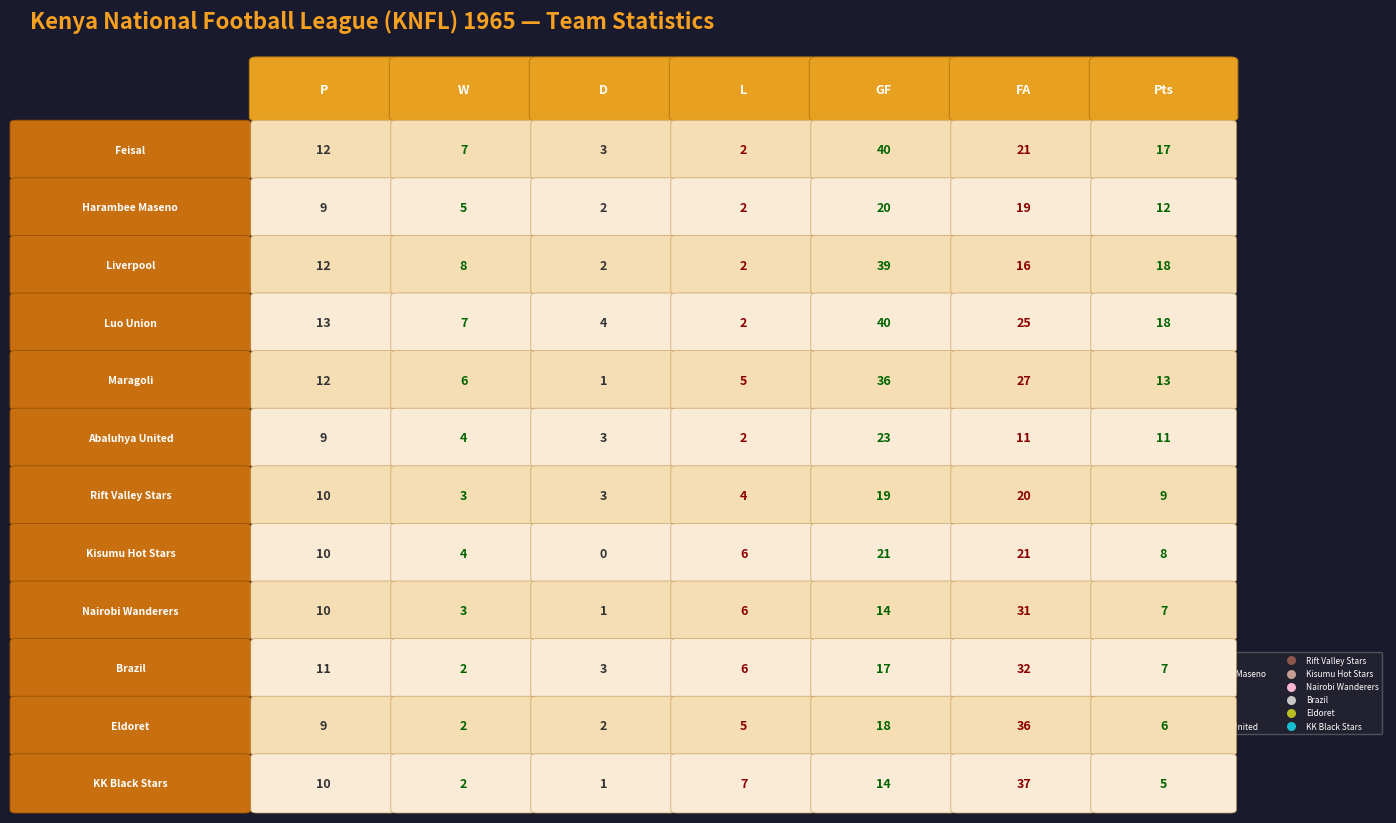

Reading left to right, transcribe all the data shown in this chart.

Feisal: 12	7	3	2	40	21	17
Harambee Maseno: 9	5	2	2	20	19	12
Liverpool: 12	8	2	2	39	16	18
Luo Union: 13	7	4	2	40	25	18
Maragoli: 12	6	1	5	36	27	13
Abaluhya United: 9	4	3	2	23	11	11
Rift Valley Stars: 10	3	3	4	19	20	9
Kisumu Hot Stars: 10	4	0	6	21	21	8
Nairobi Wanderers: 10	3	1	6	14	31	7
Brazil: 11	2	3	6	17	32	7
Eldoret: 9	2	2	5	18	36	6
KK Black Stars: 10	2	1	7	14	37	5